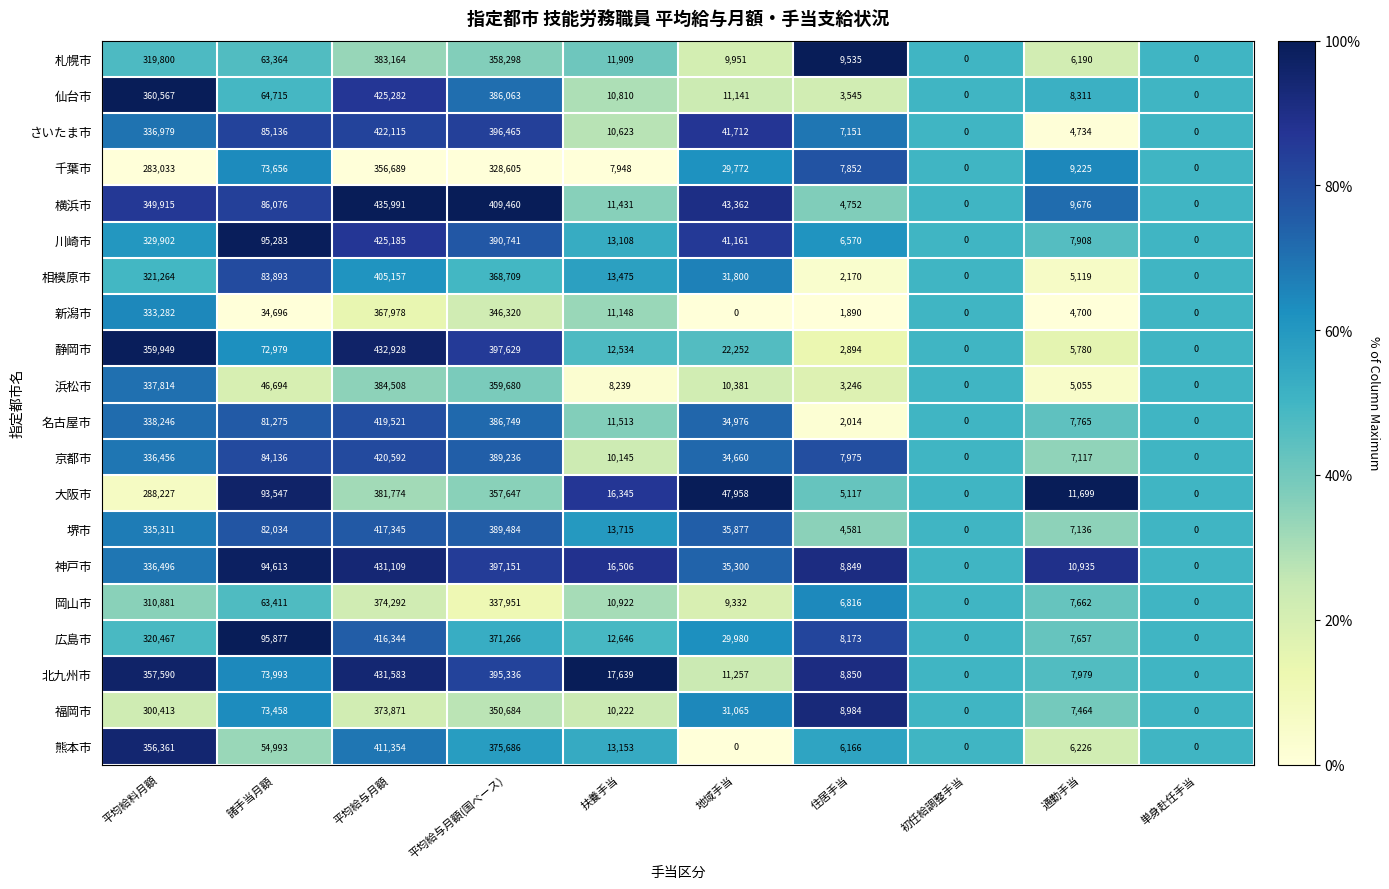

Rank the series at 諸手当月額 from lowest to highest value.

新潟市, 浜松市, 熊本市, 札幌市, 岡山市, 仙台市, 静岡市, 福岡市, 千葉市, 北九州市, 名古屋市, 堺市, 相模原市, 京都市, さいたま市, 横浜市, 大阪市, 神戸市, 川崎市, 広島市